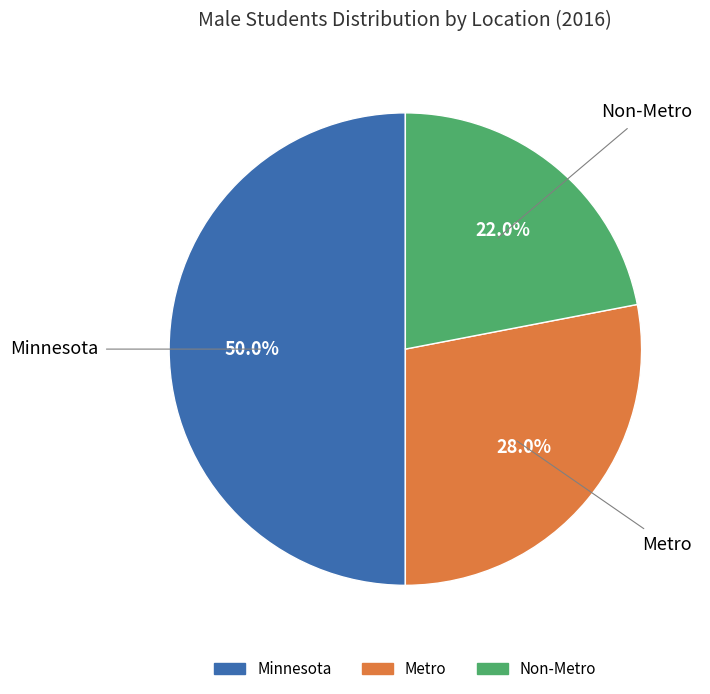

How many segments does this pie chart have?

3